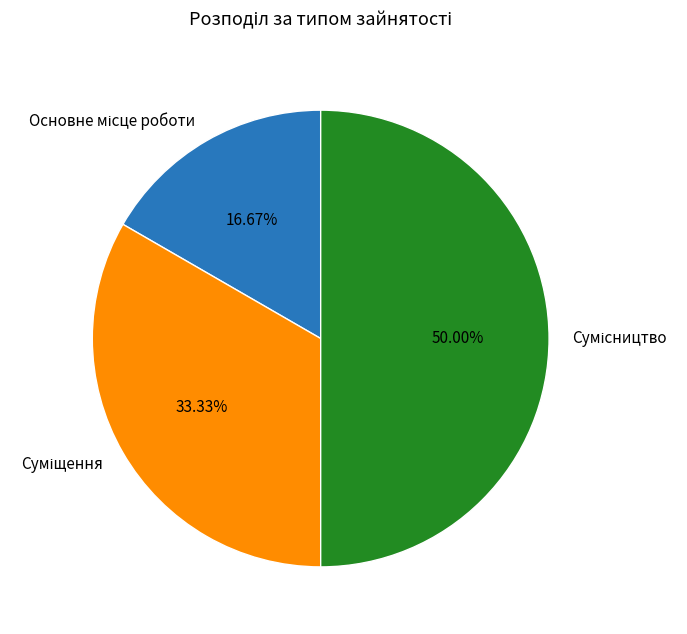

Does Сумісництво account for over 50% of the chart?

No